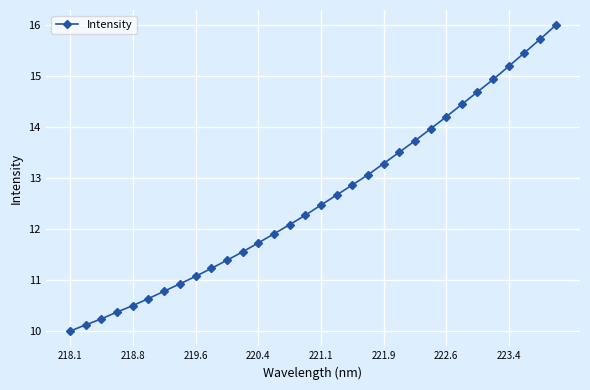

What is the maximum value shown in the chart?

16.0